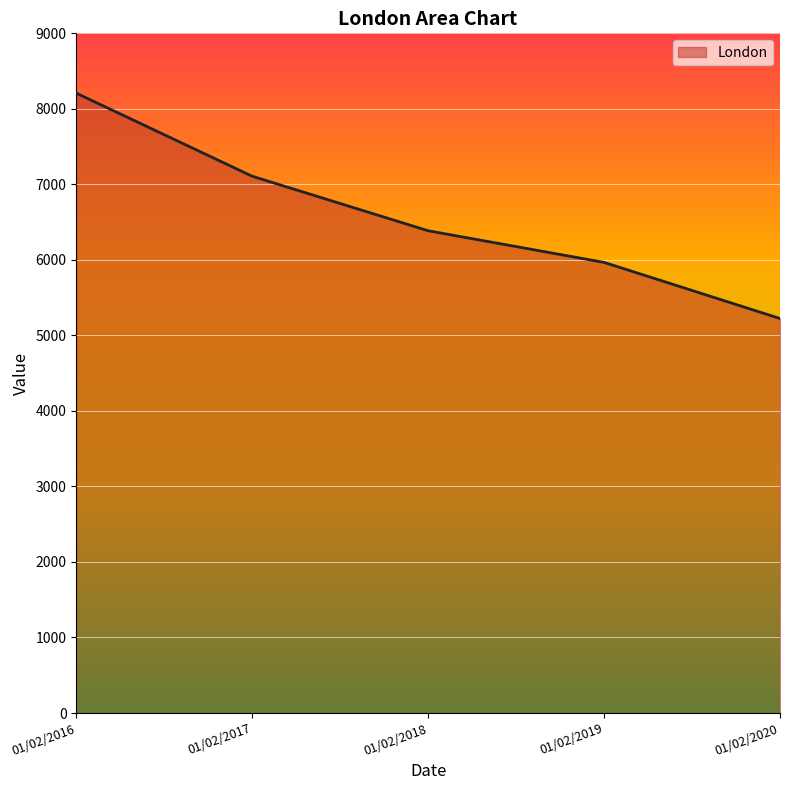

List the labels in order of value, smallest first.

01/02/2020, 01/02/2019, 01/02/2018, 01/02/2017, 01/02/2016